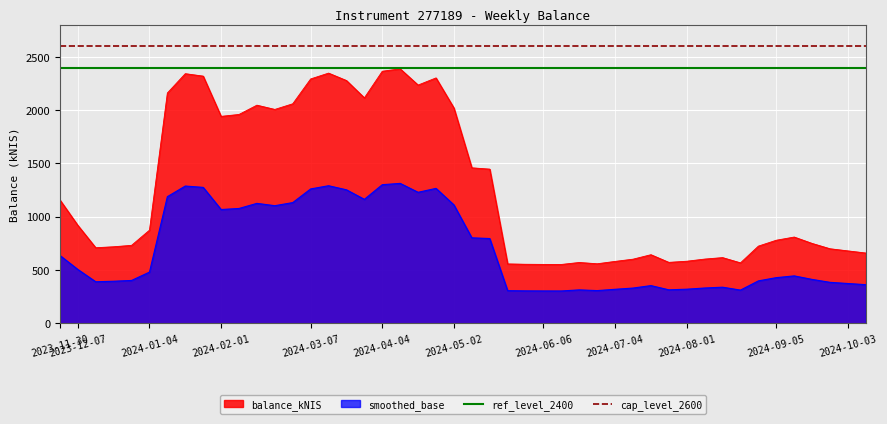

What is the label of the 2nd point from the left?

2023-12-07